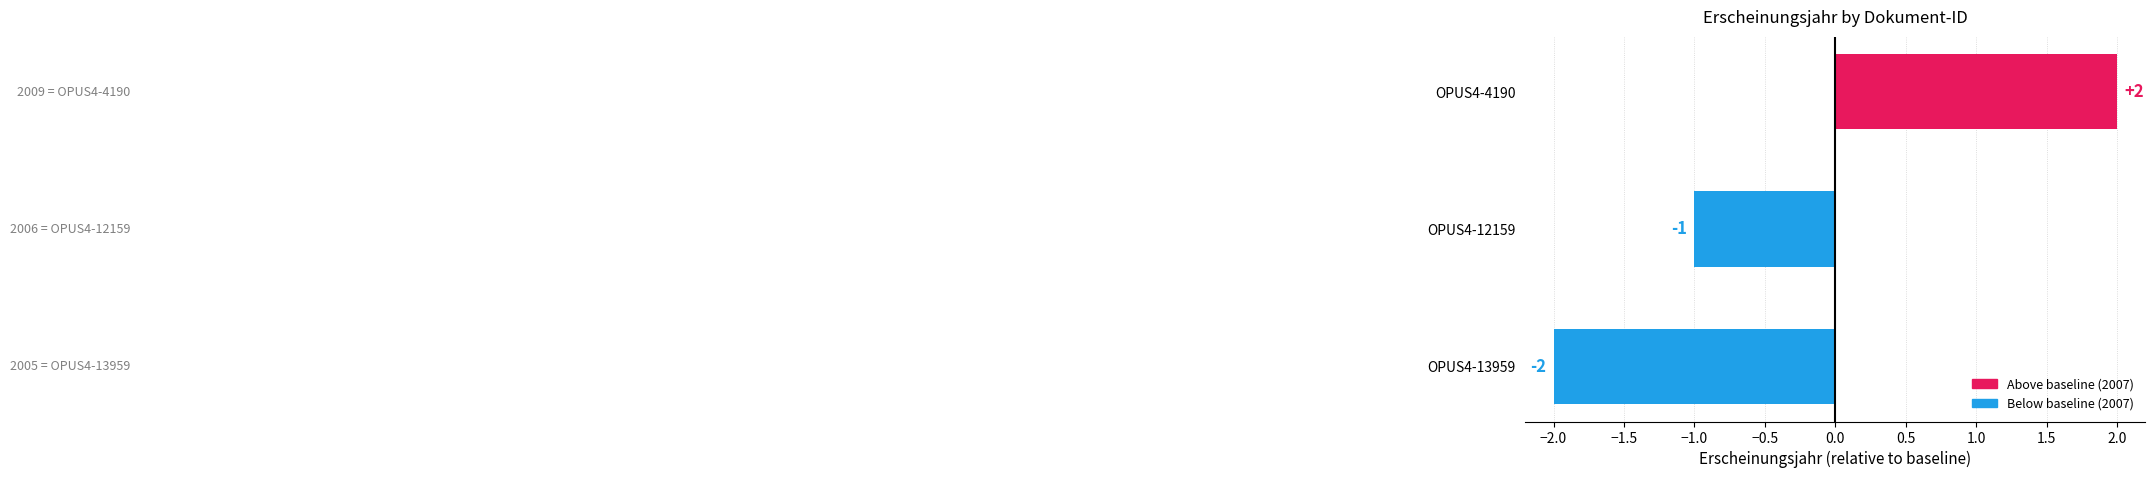

Reading bottom to top, what are all the values shown in this chart?

OPUS4-13959=-2	OPUS4-12159=-1	OPUS4-4190=2